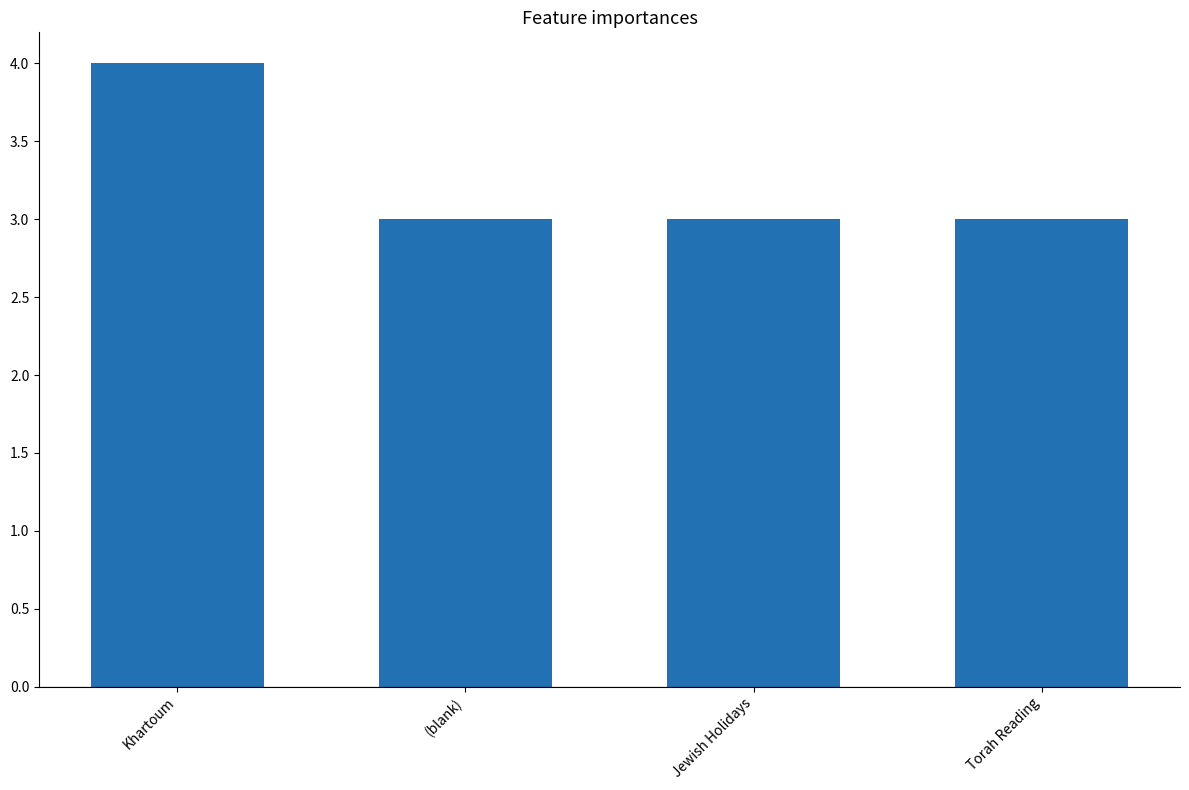

What is the difference between the maximum and minimum values?

1